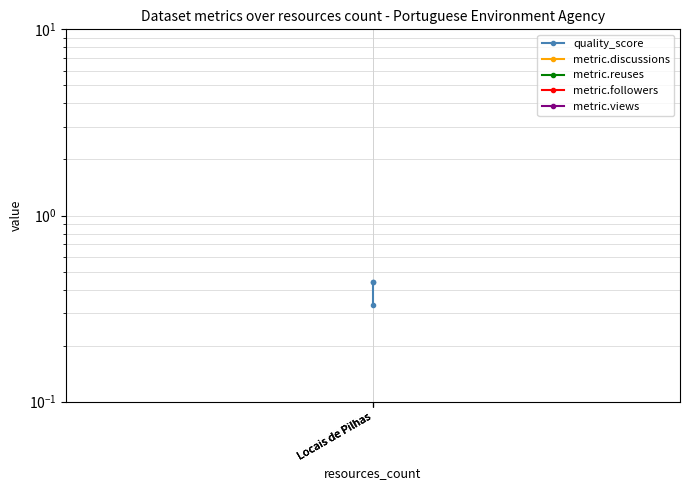

What is the total value across all series at Locais de Pilhas?

0.3